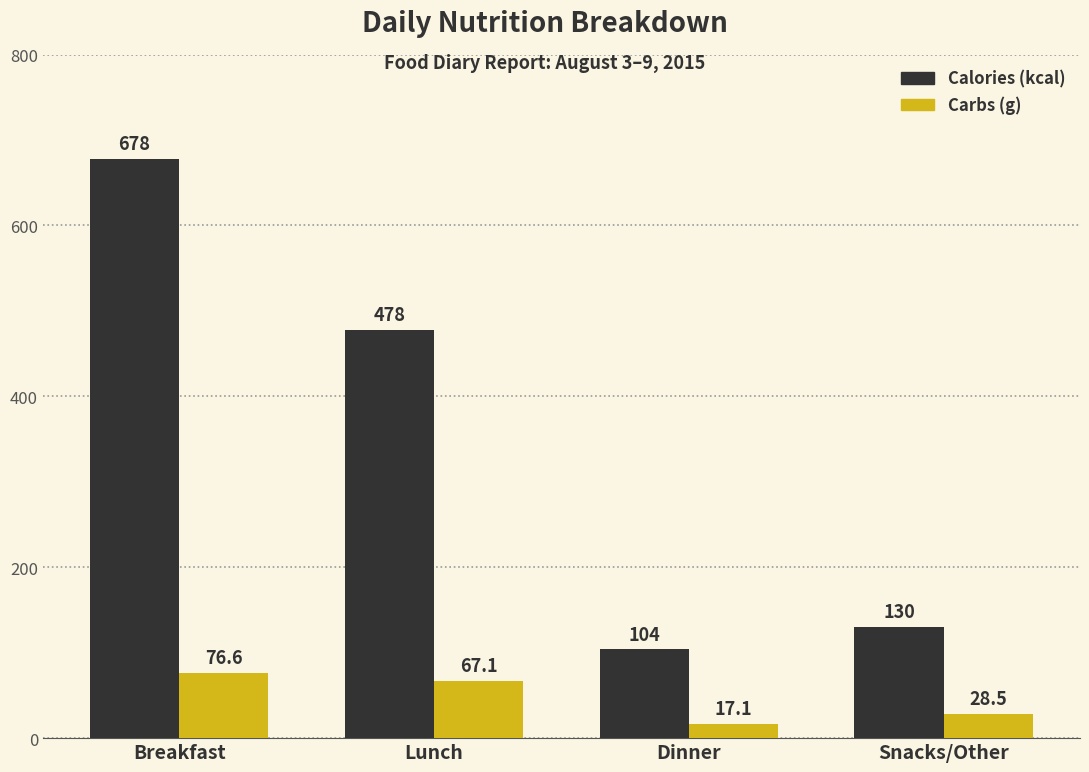

What is the difference between the maximum and minimum values in the Carbs (g) series?

59.5